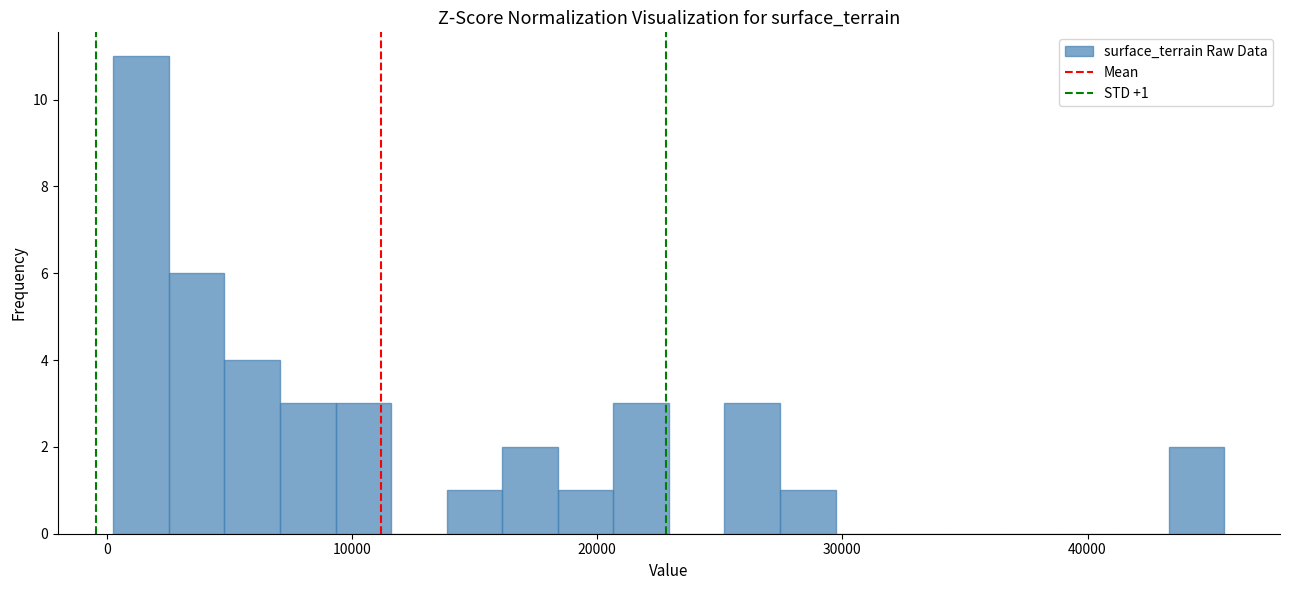

Around what value on the x-axis is the tallest bar? Give the approximate position of its centre, as read against the axis.

1000